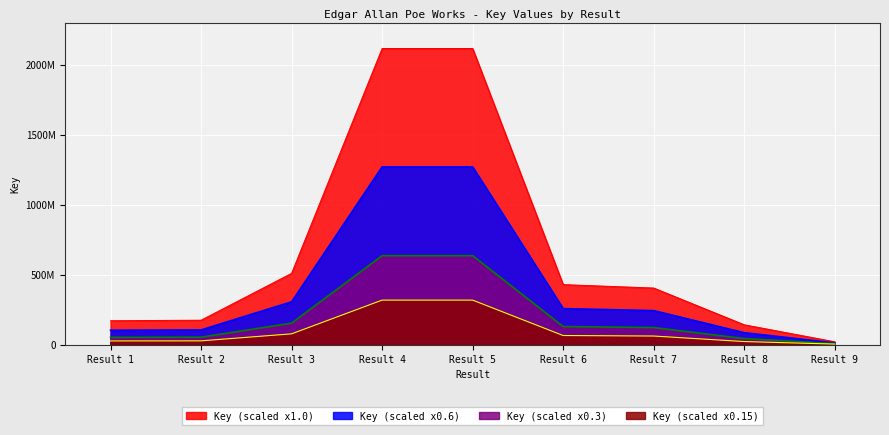

Does the chart display data point markers on the line(s)?

No